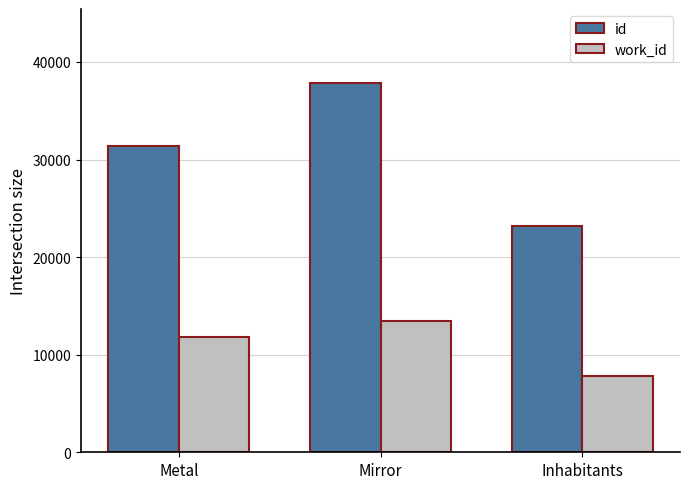

List the series in order of their peak value, lowest first.

work_id, id